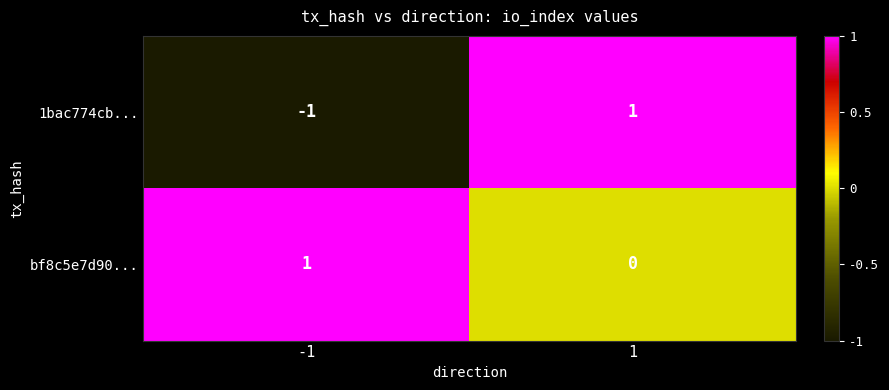

Rank the series at 1 from lowest to highest value.

bf8c5e7d90..., 1bac774cb...